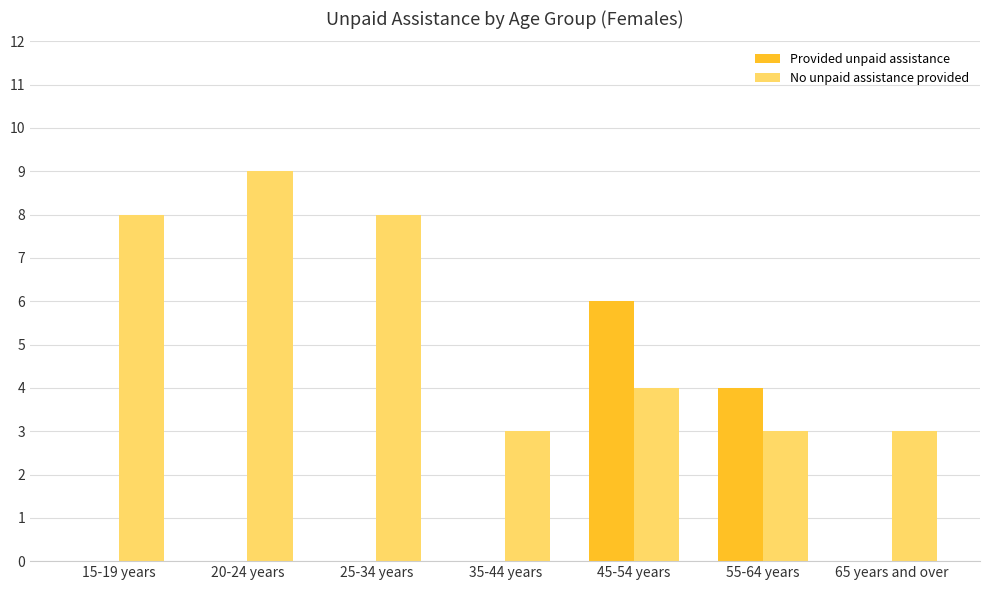

At which label does No unpaid assistance provided first exceed 4?

15-19 years